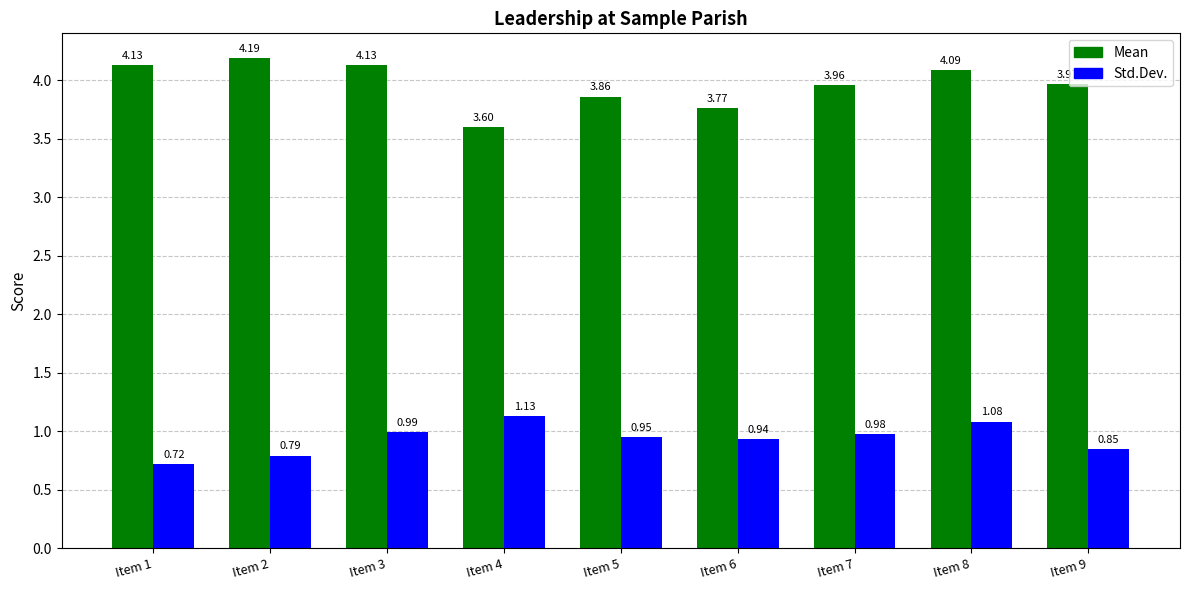

What are all the series names shown in the legend?

Mean, Std.Dev.